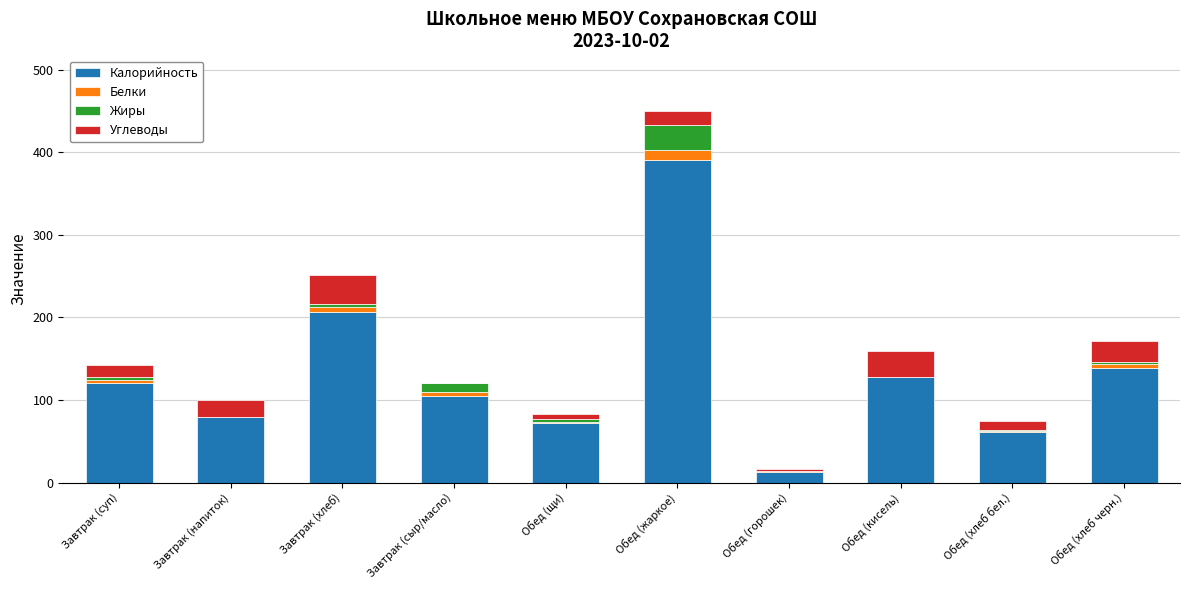

How many distinct data groups are displayed?

4